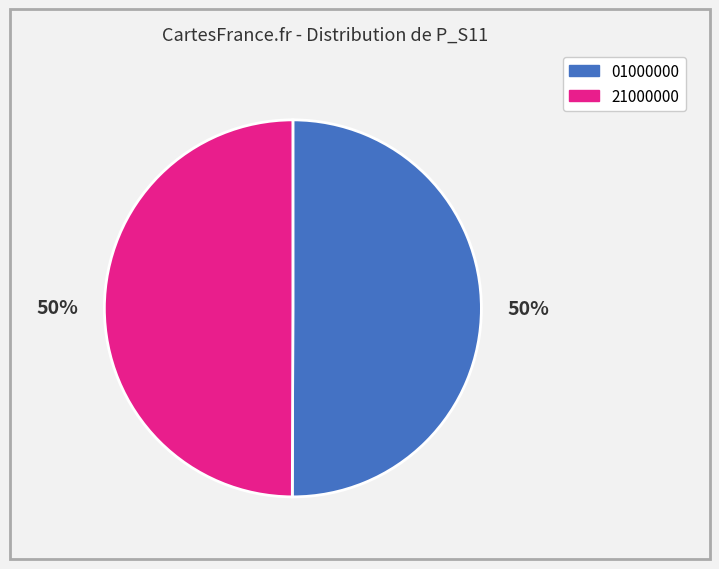

How many slices are in this pie chart?

2